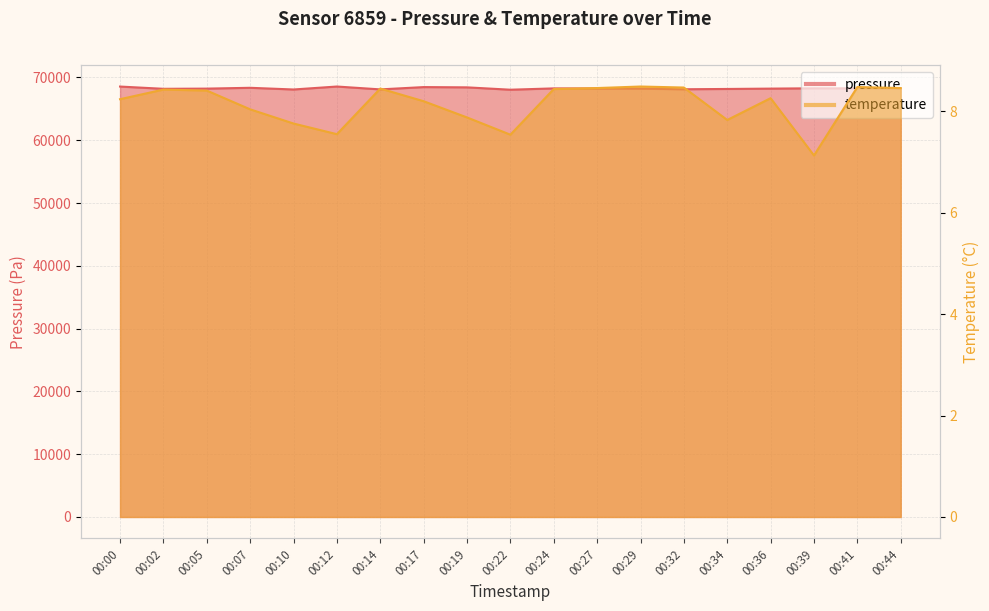

Which series has the largest total across all categories?

pressure